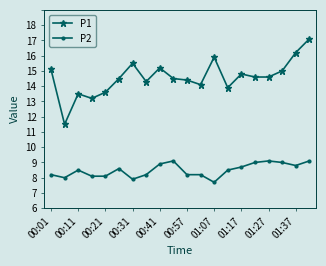

Does the chart have visible grid lines?

No